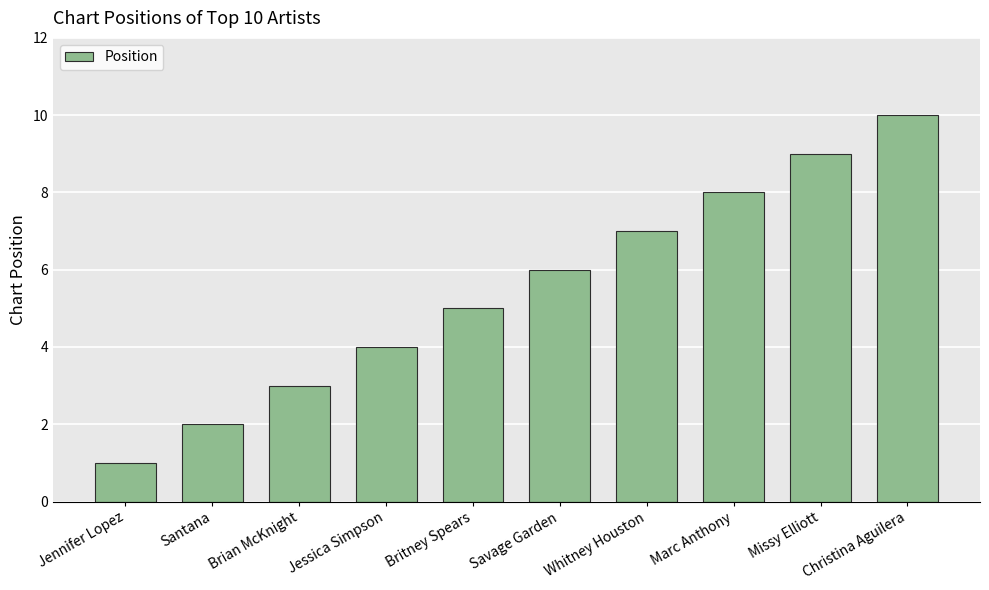

Count the values in the range 3 to 8.

6